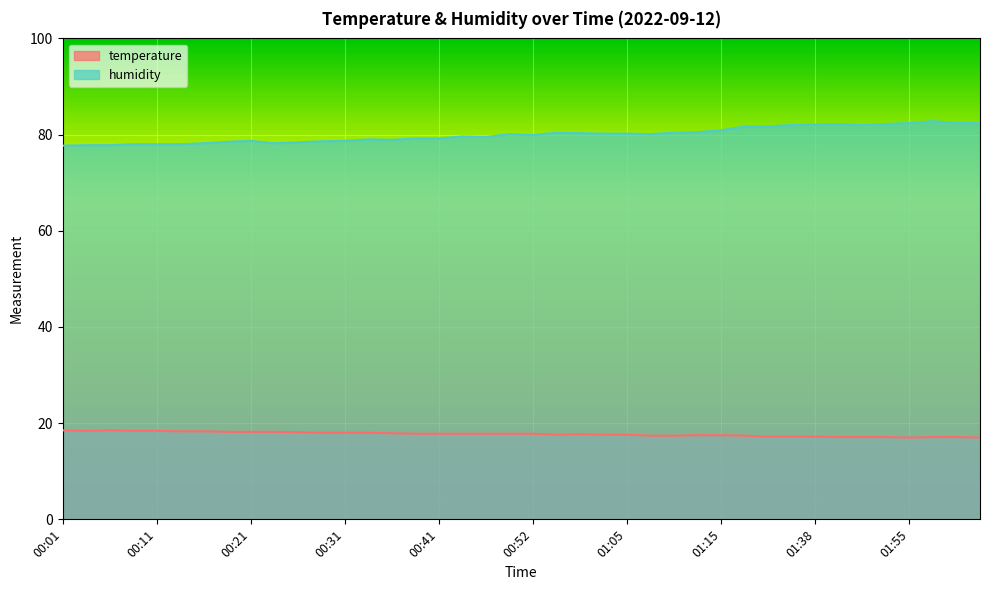

True or false: temperature and humidity cross at least once.

False